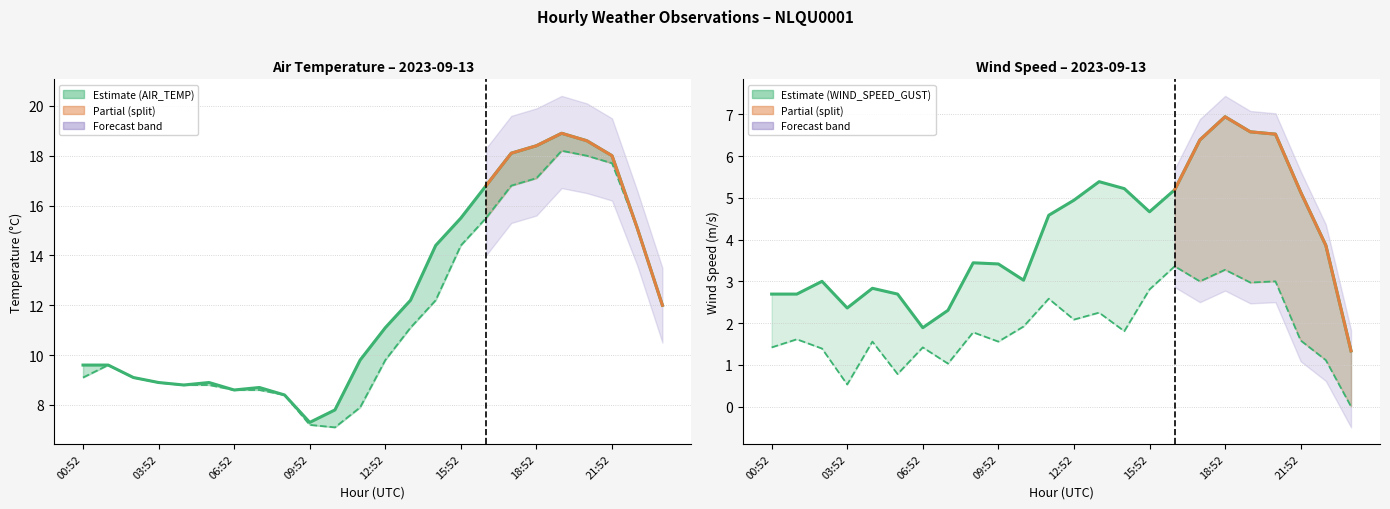

What is the total value across all series at 11?

24.9